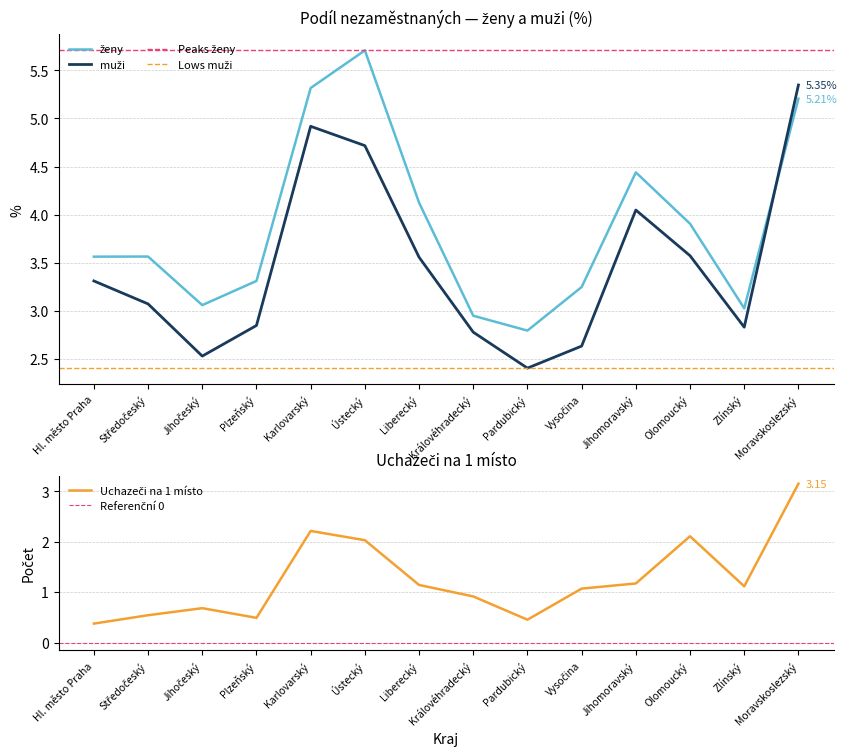

True or false: uchazeči na 1 místo and ženy intersect in this chart.

False